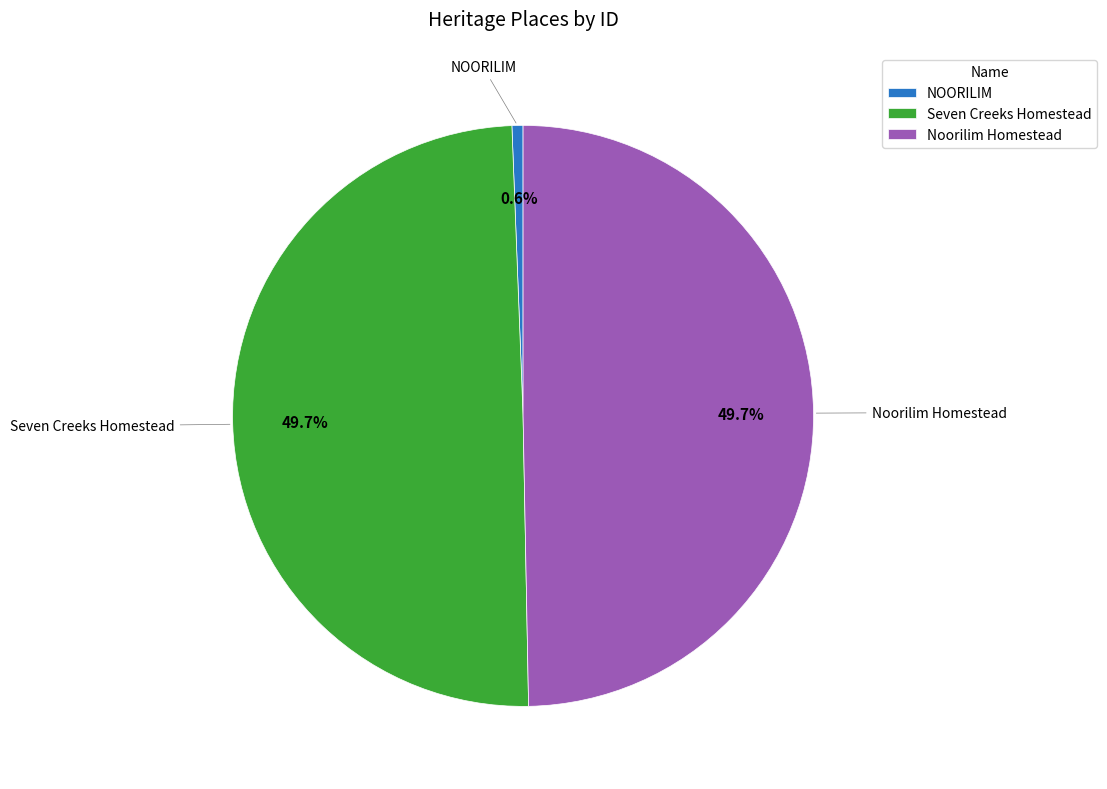

To the nearest percent, what is the difference between the largest and smallest slice percentages?

49%